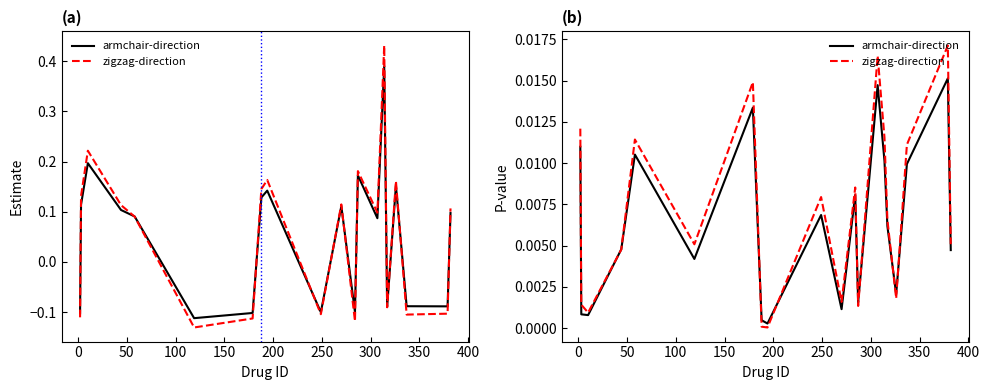

What is the sum of all armchair-direction values?

0.1